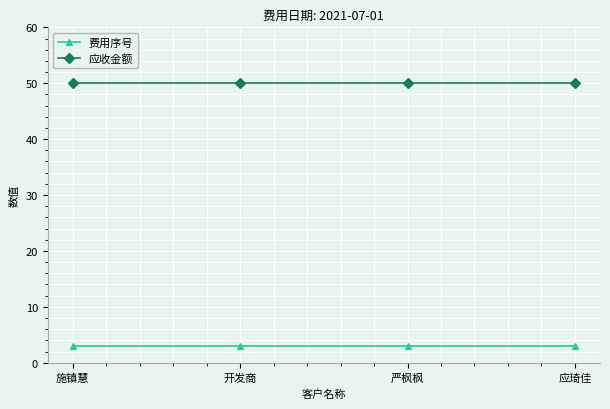

True or false: 应收金额 and 费用序号 intersect in this chart.

False